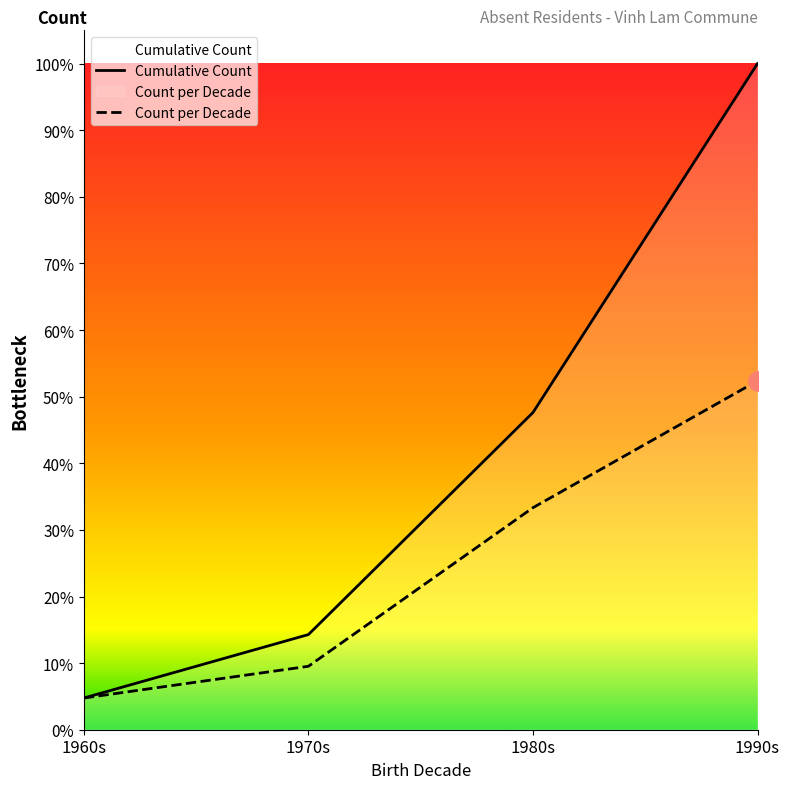

Reading left to right, extract all data points from this chart.

Cumulative Count: 1	3	10	21
Count per Decade: 1	2	7	11